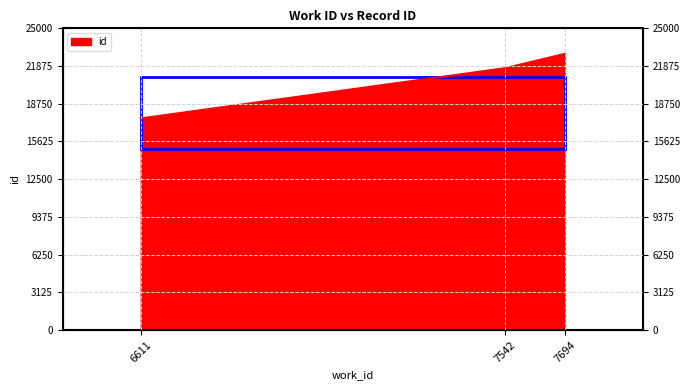

Rank the categories by value from lowest to highest.

6611, 7542, 7694